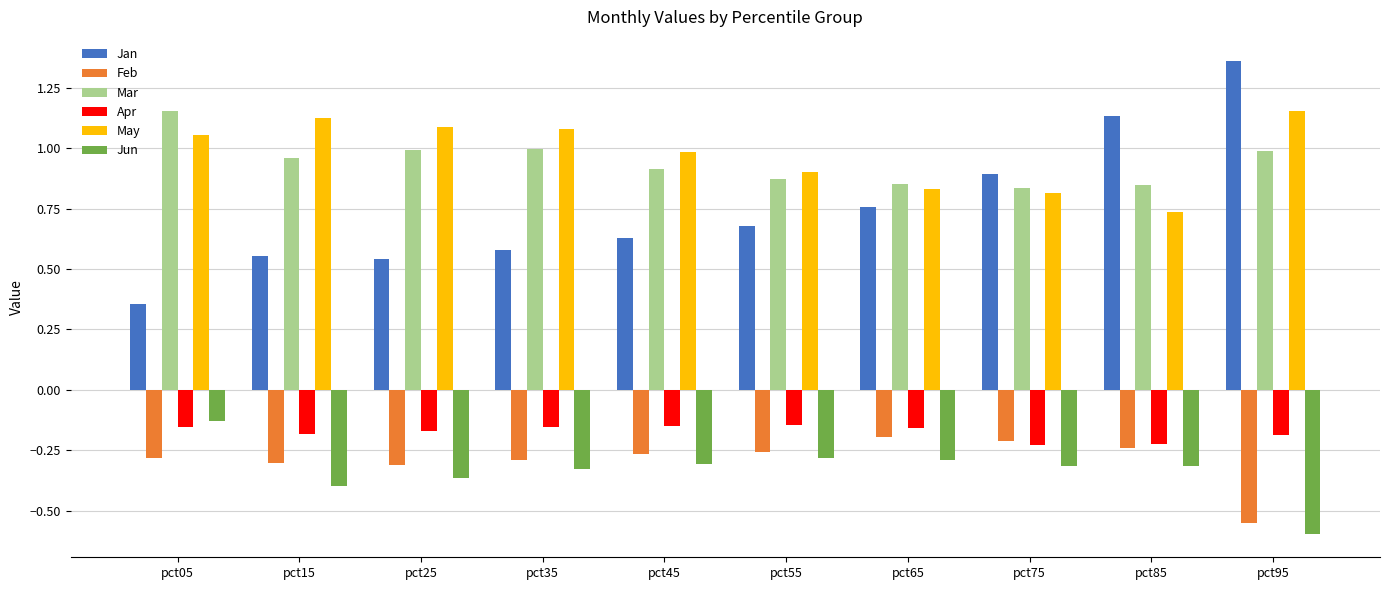

Count the Jan values in the range 0 to 1.

8